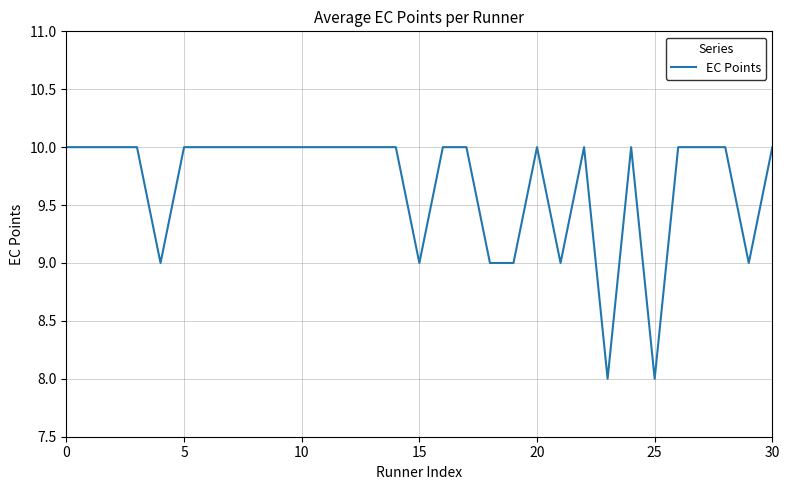

What is the difference between the maximum and minimum values?

2